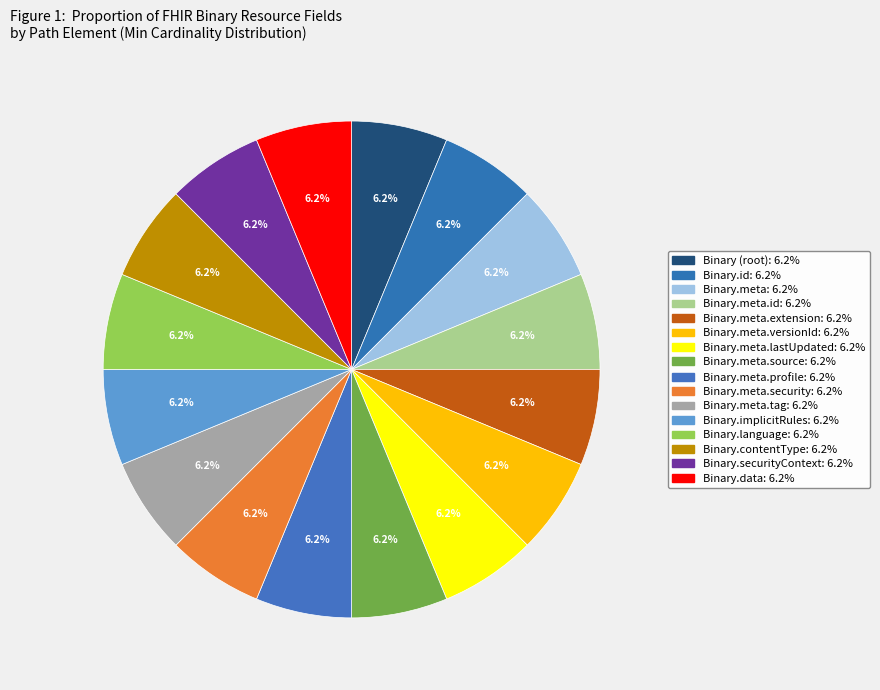

Which category has the biggest portion of the pie?

Binary.contentType